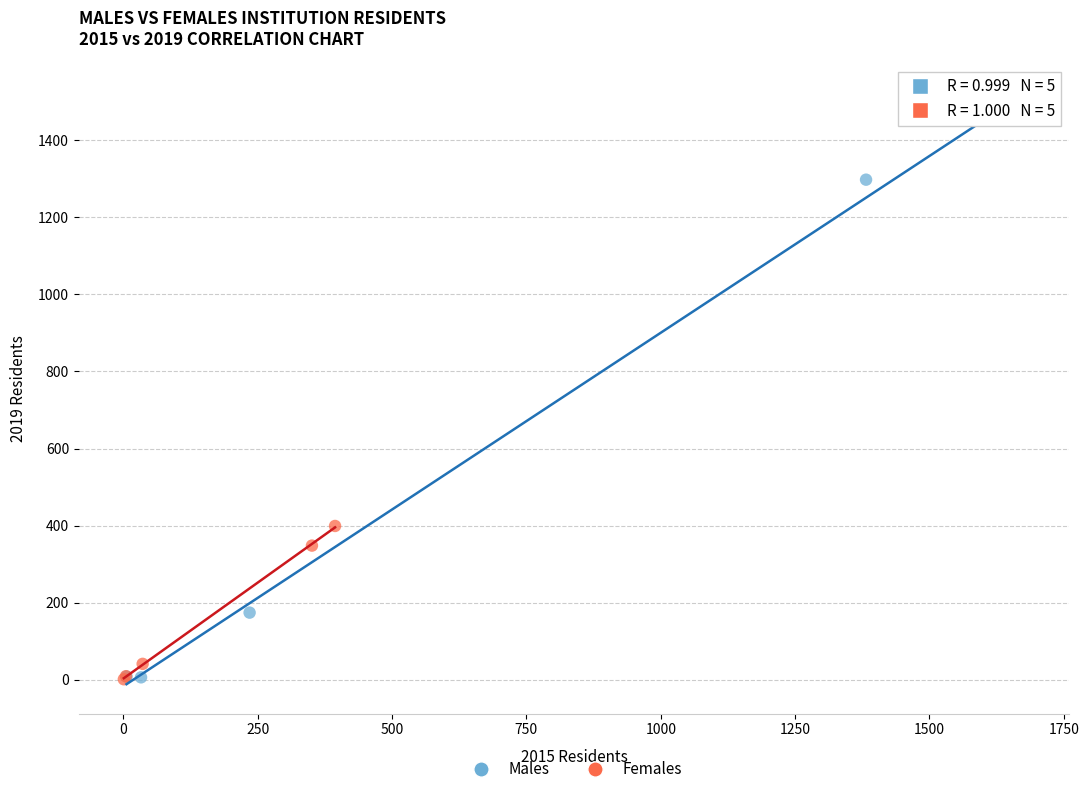

Which series has the widest spread of Y values?

Males